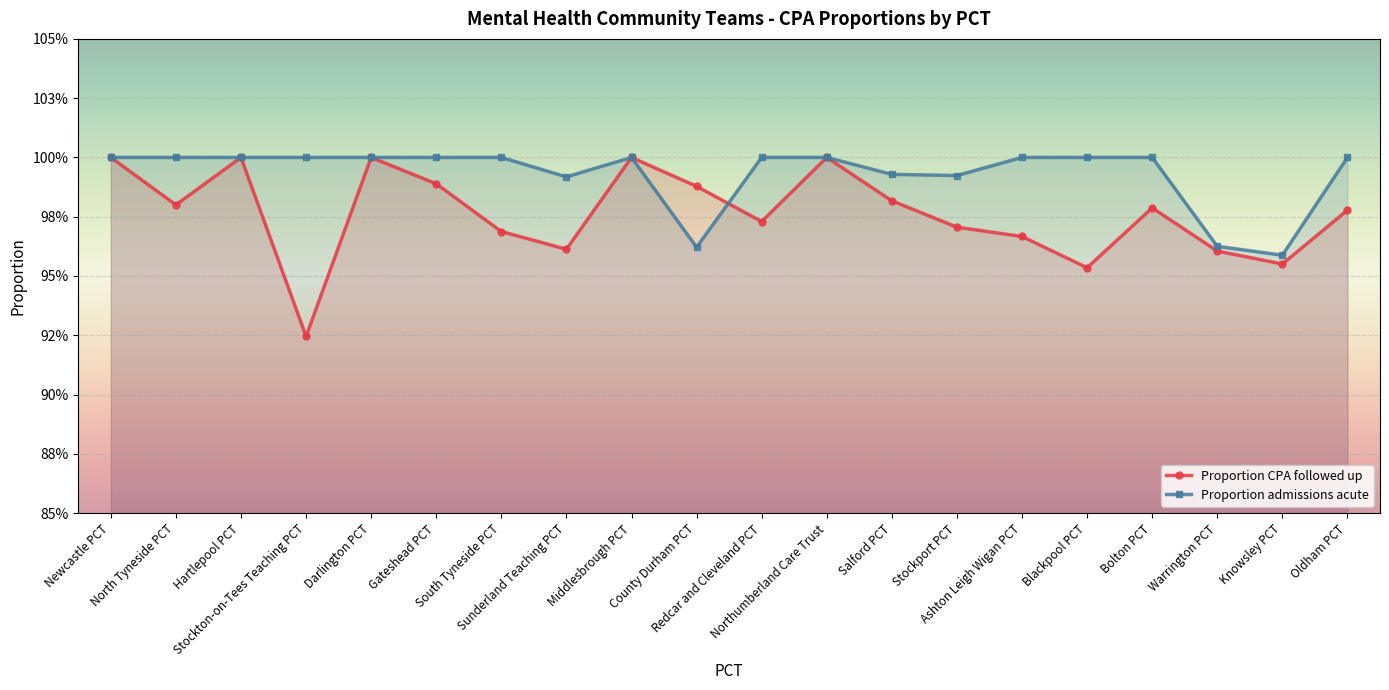

Which label corresponds to the largest value in the chart?

Newcastle PCT